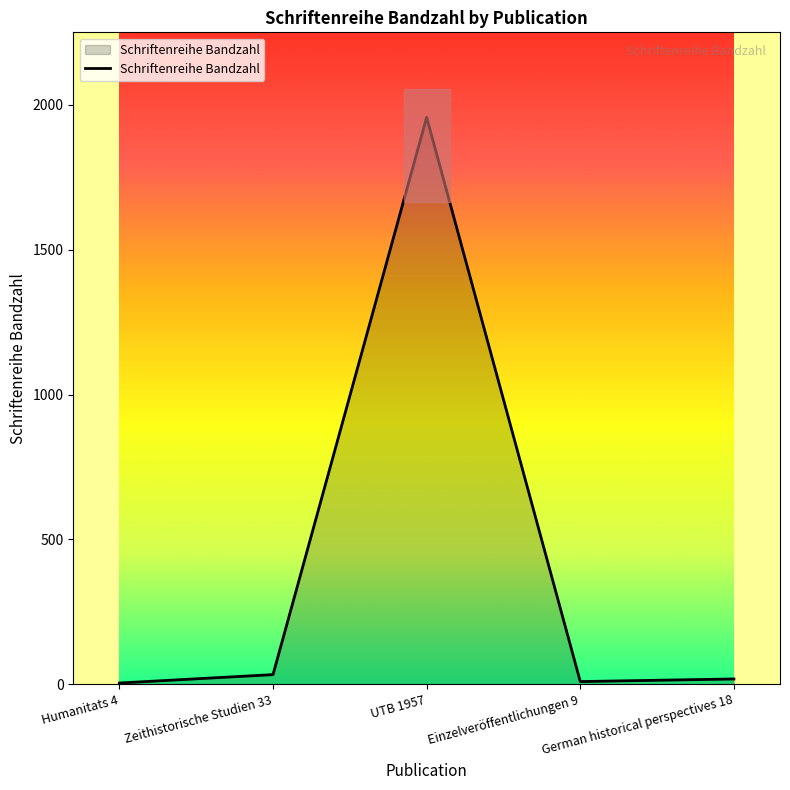

Rank the categories by value from lowest to highest.

Humanitats 4, Einzelveröffentlichungen 9, German historical perspectives 18, Zeithistorische Studien 33, UTB 1957